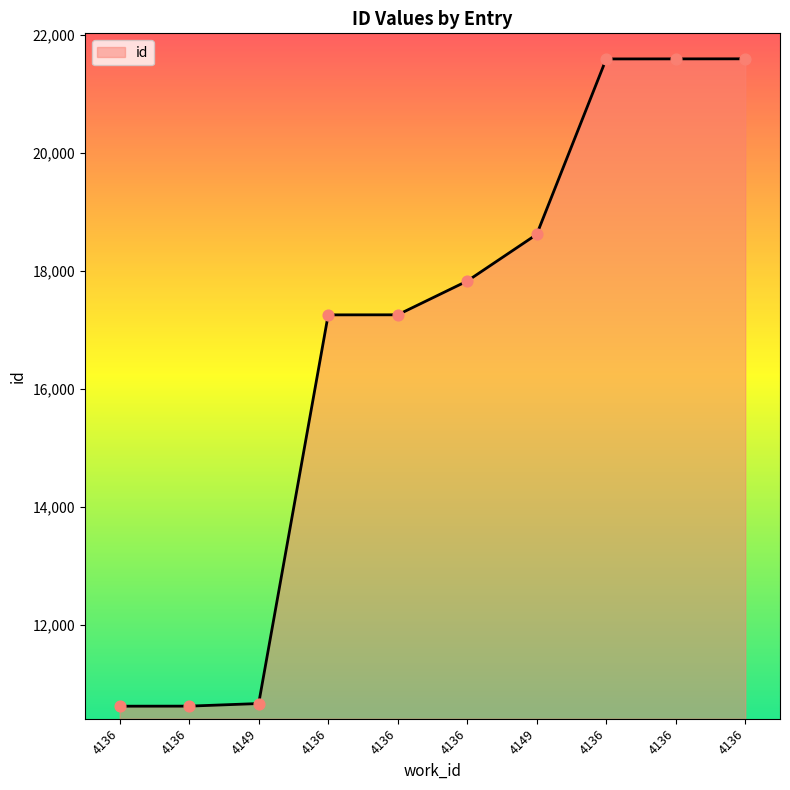

What is the ratio of the value at 4136 to the value at 4136?

1.0